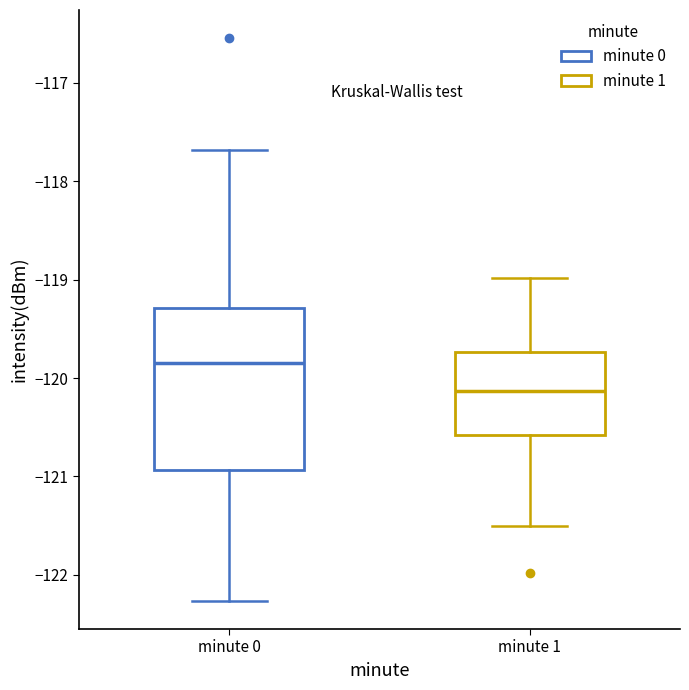

Where is the lower edge of the box for minute 1 on the y-axis? The values are not printed on the chart, so give them approximately, as read against the axis.

-120.6